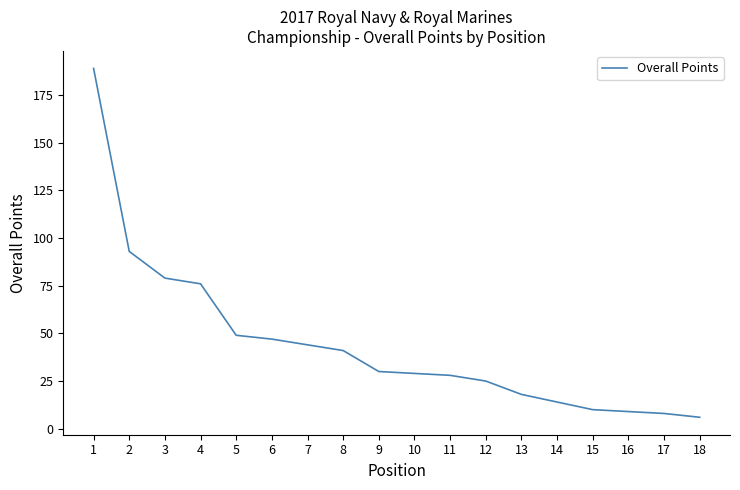

Which category has the lowest value across all series?

18